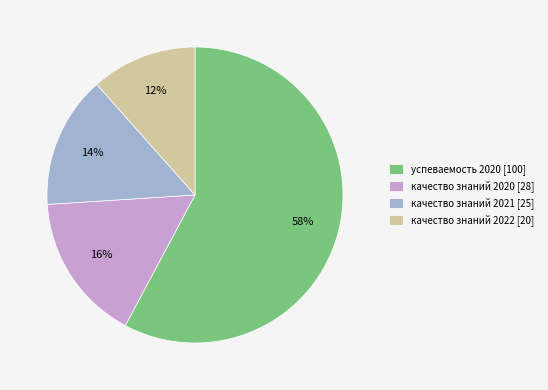

The качество знаний 2021 slice represents 25% of the pie. True or false?

False